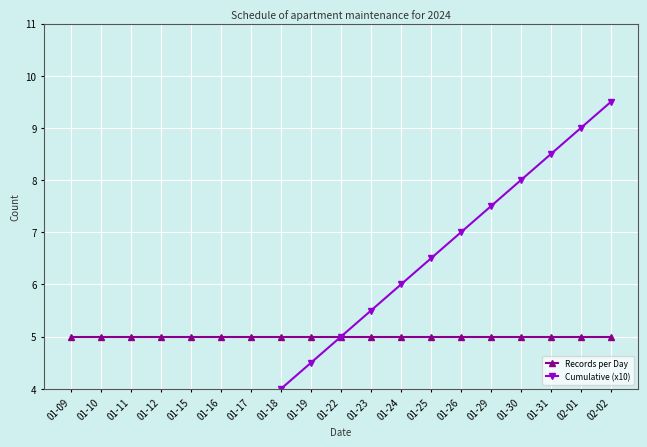

At which label does Cumulative (x10) reach its peak?

02-02